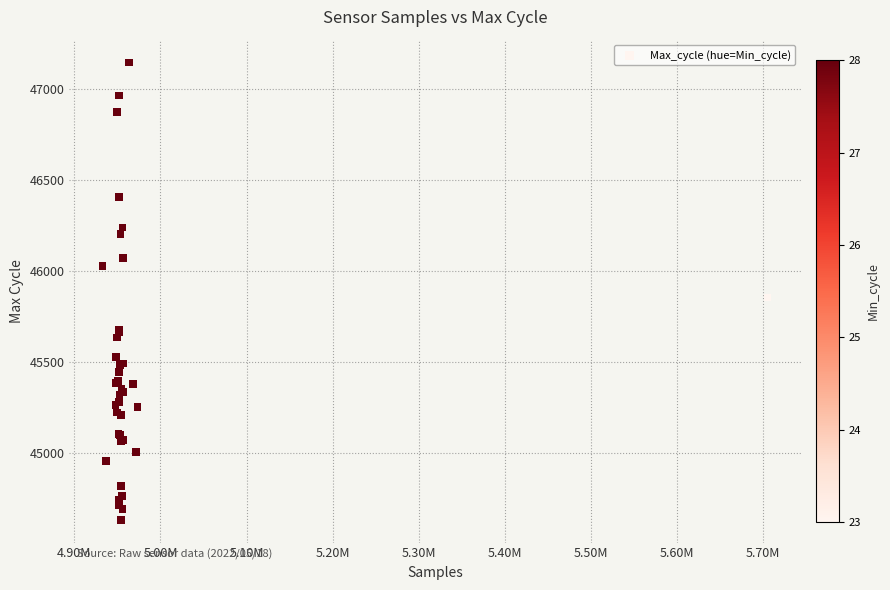

What Y value in the scatter plot is closest to 45890?

45854